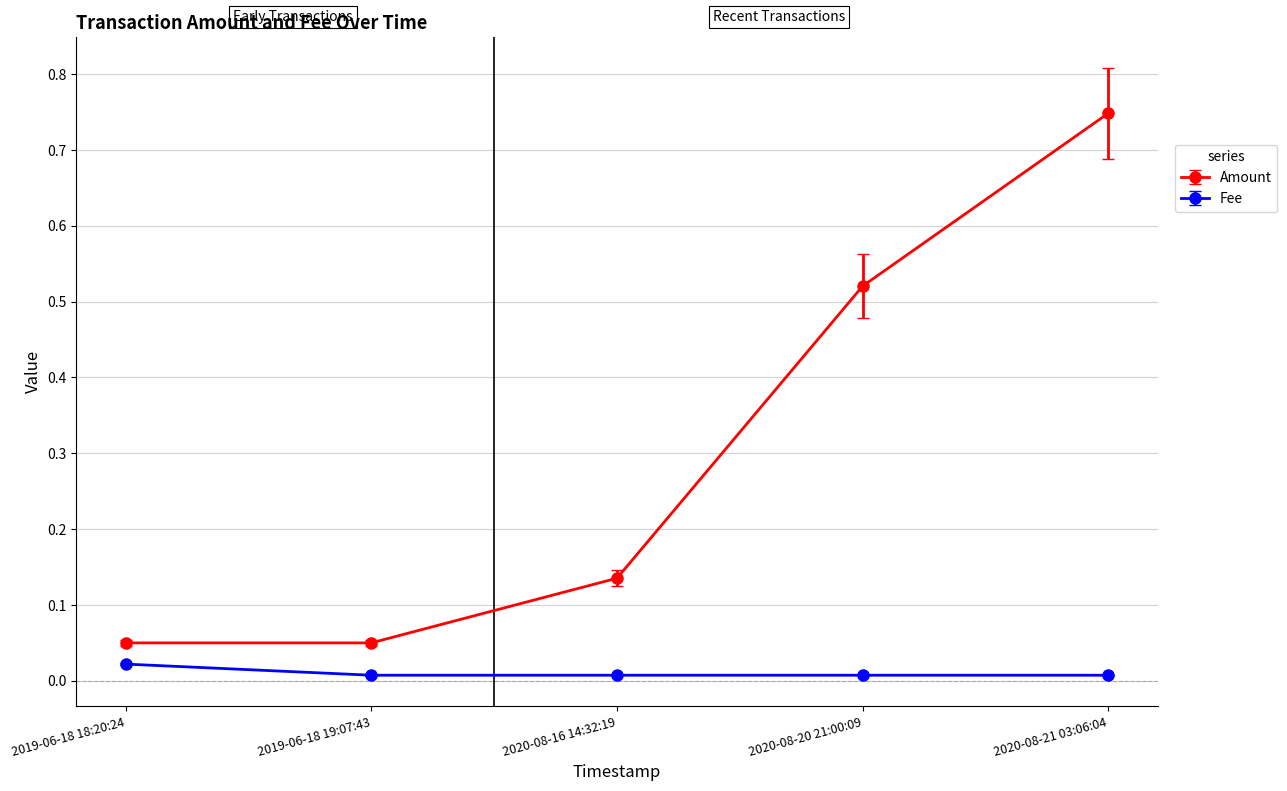

At 2019-06-18 18:20:24, list the series in order from smallest to largest.

Fee, Amount